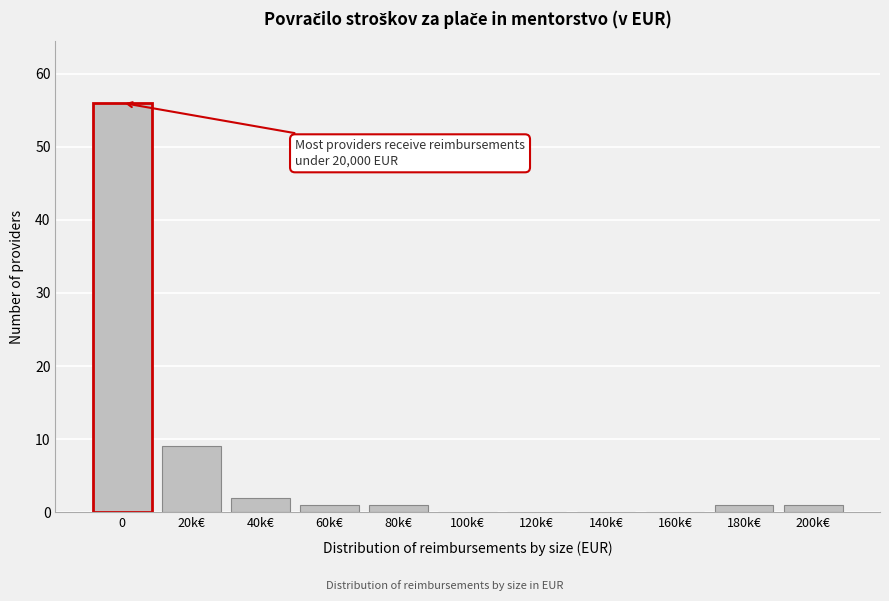

Reading left to right, list all the values displayed in this chart.

0=56	20k€=9	40k€=2	60k€=1	80k€=1	100k€=0	120k€=0	140k€=0	160k€=0	180k€=1	200k€=1